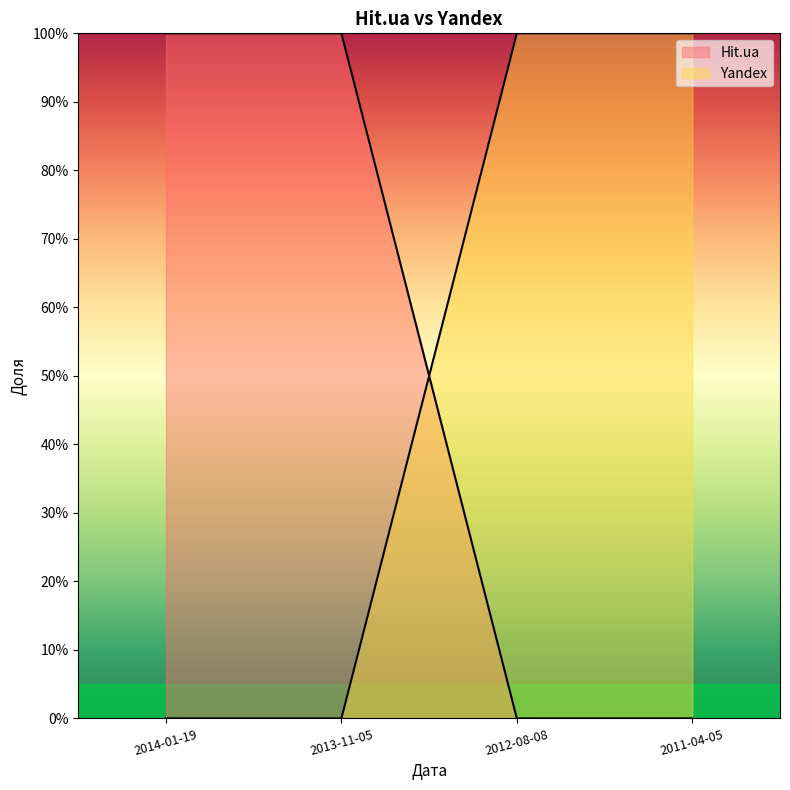

At which label does Hit.ua reach its minimum?

2012-08-08